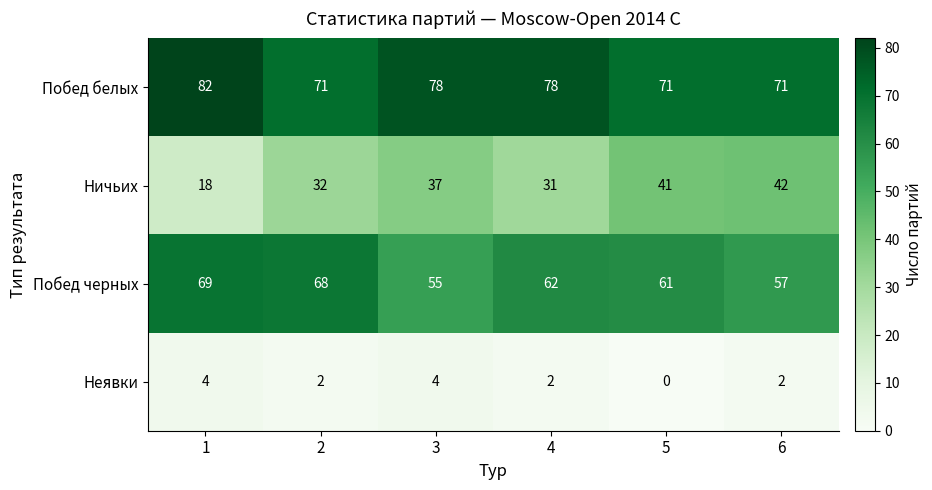

Reading left to right, what are all the values shown in this chart?

Побед белых: 82	71	78	78	71	71
Ничьих: 18	32	37	31	41	42
Побед черных: 69	68	55	62	61	57
Неявки: 4	2	4	2	0	2